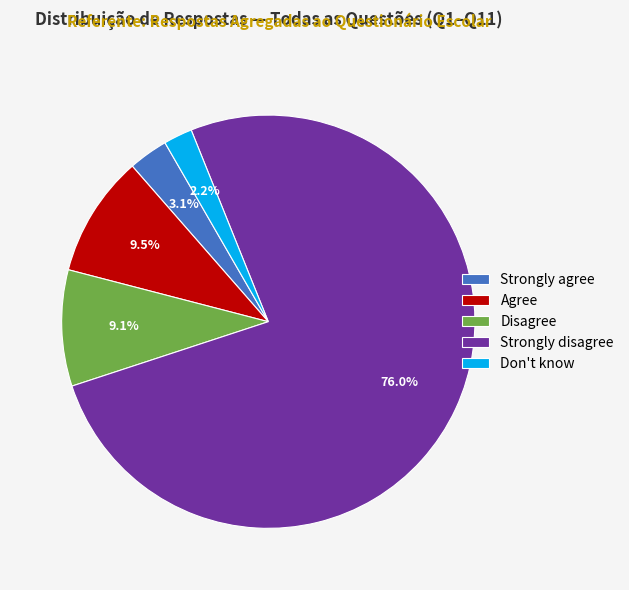

How many slices are in this pie chart?

5